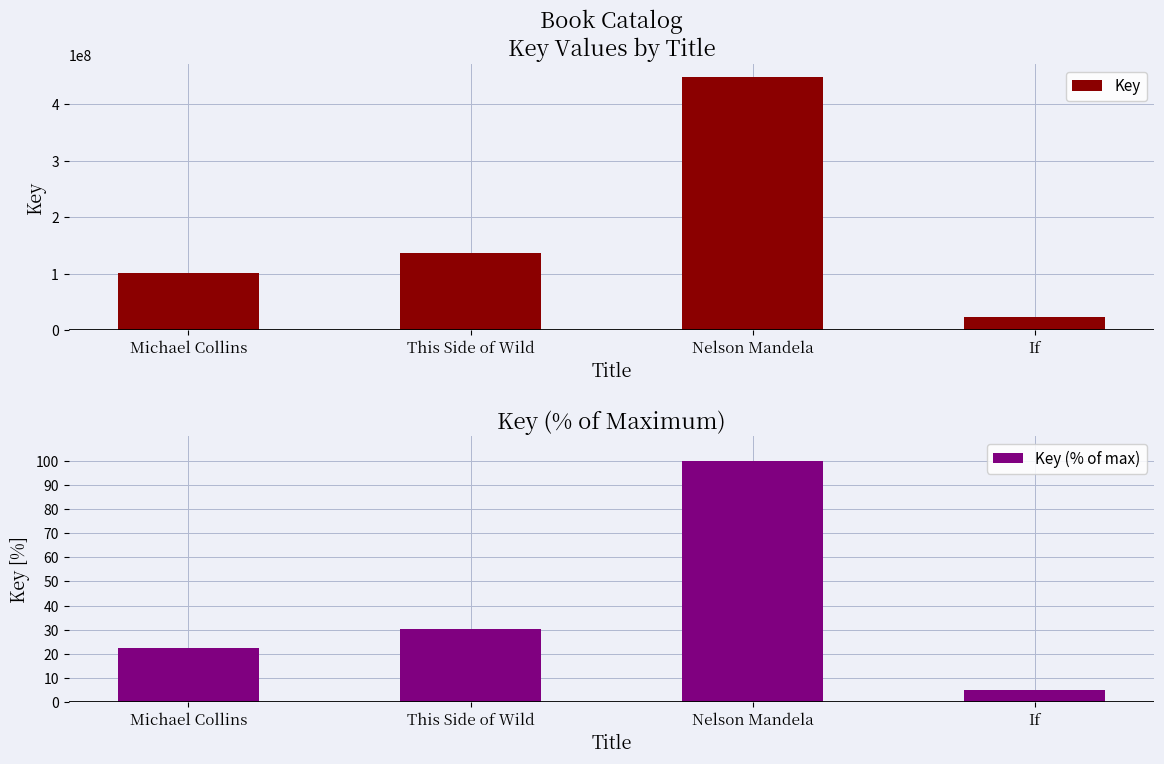

How many groups of bars are there?

4